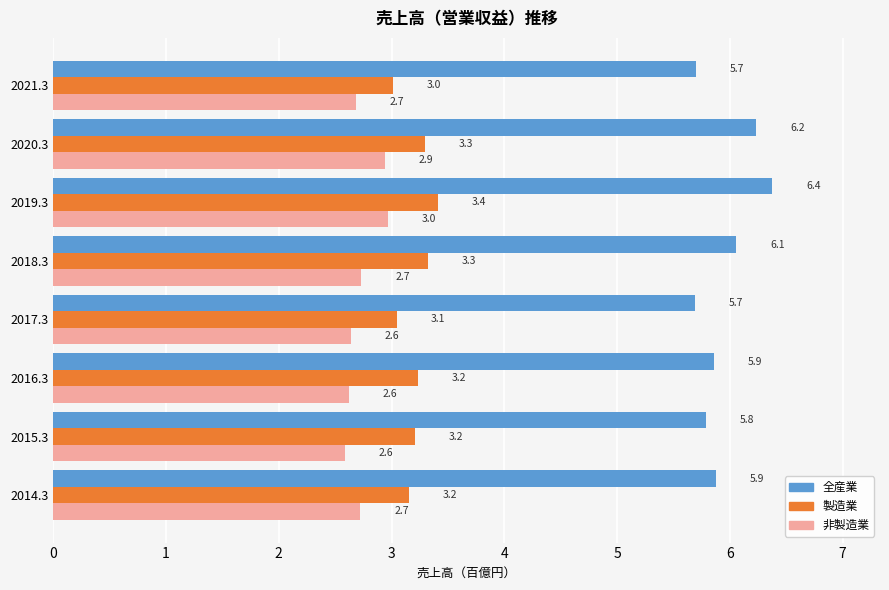

What is the minimum value shown in the chart?

2.6